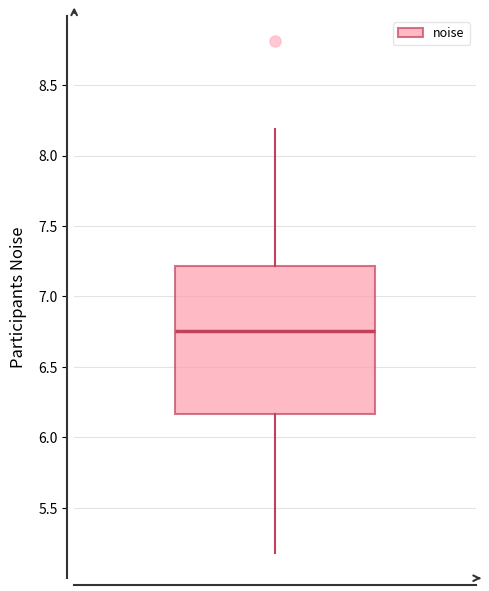

Read this box plot against the y-axis: the position of the median line, the range covered by the box, and the ends of both whiskers. The values are not printed on the chart, so give them approximately, as read against the axis.

median 6.75, box 6.15 to 7.20, whiskers 5.20 to 8.20